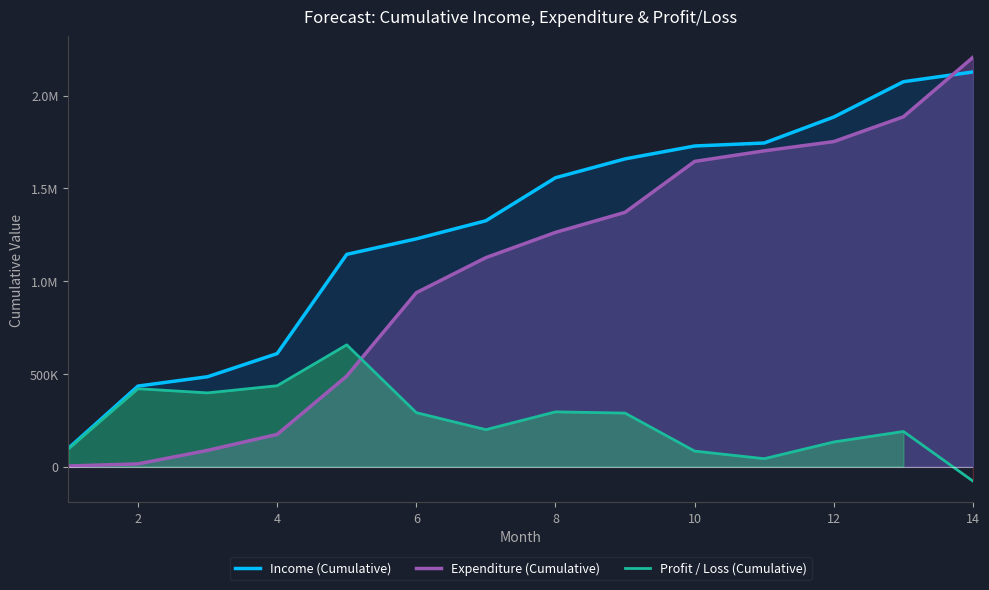

What is the value of the Profit / Loss (Cumulative) point at the 2nd from the left?

419532.1